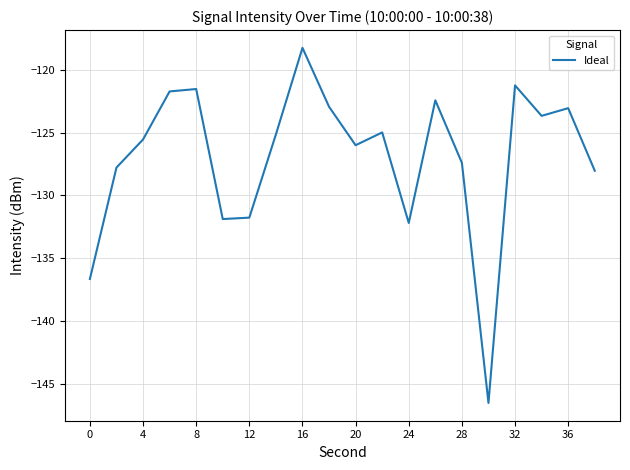

What is the minimum value shown in the chart?

-146.5